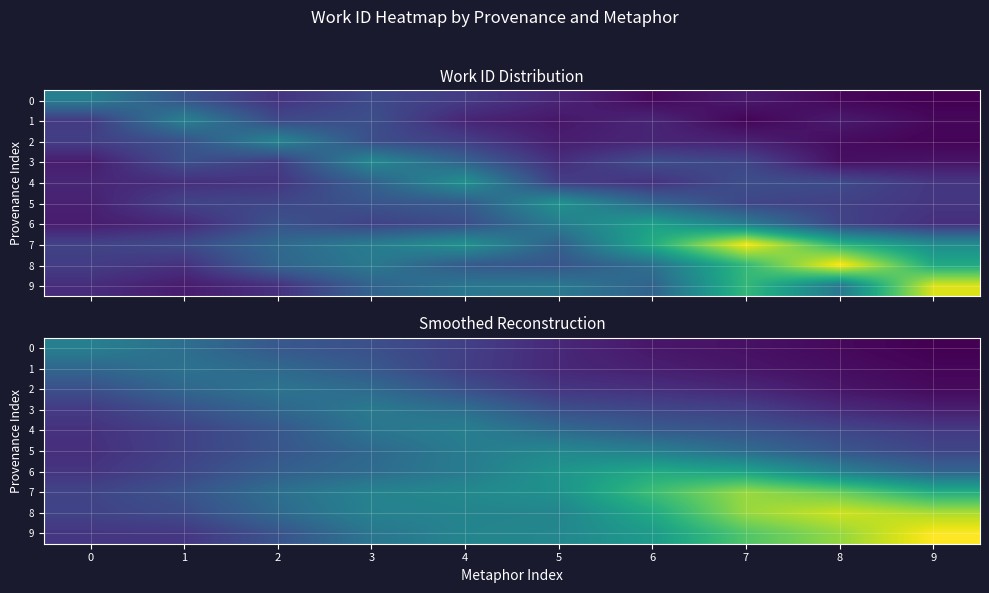

What is the highest value of the row_1 series?

2726.2